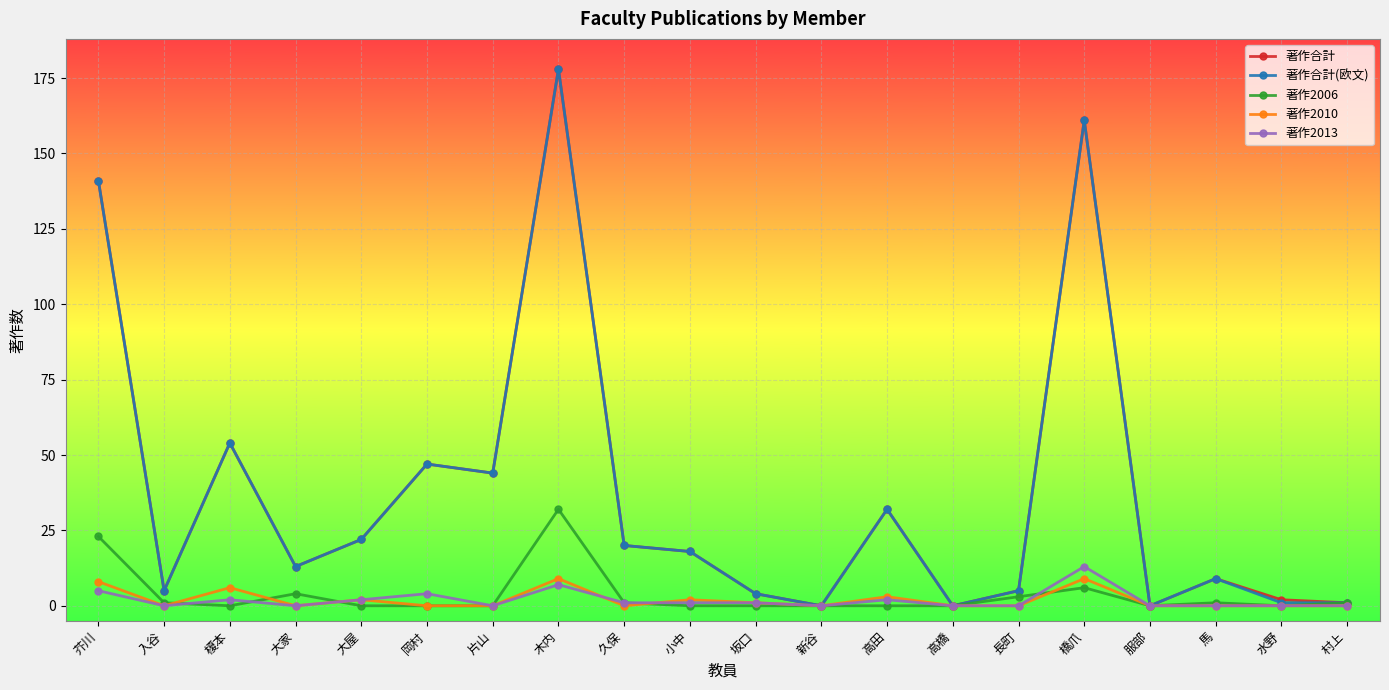

What position from the left is 木内?

8